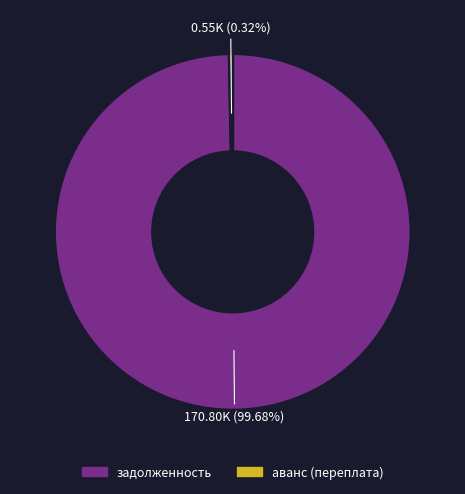

True or false: задолженность accounts for 13% of the total.

False